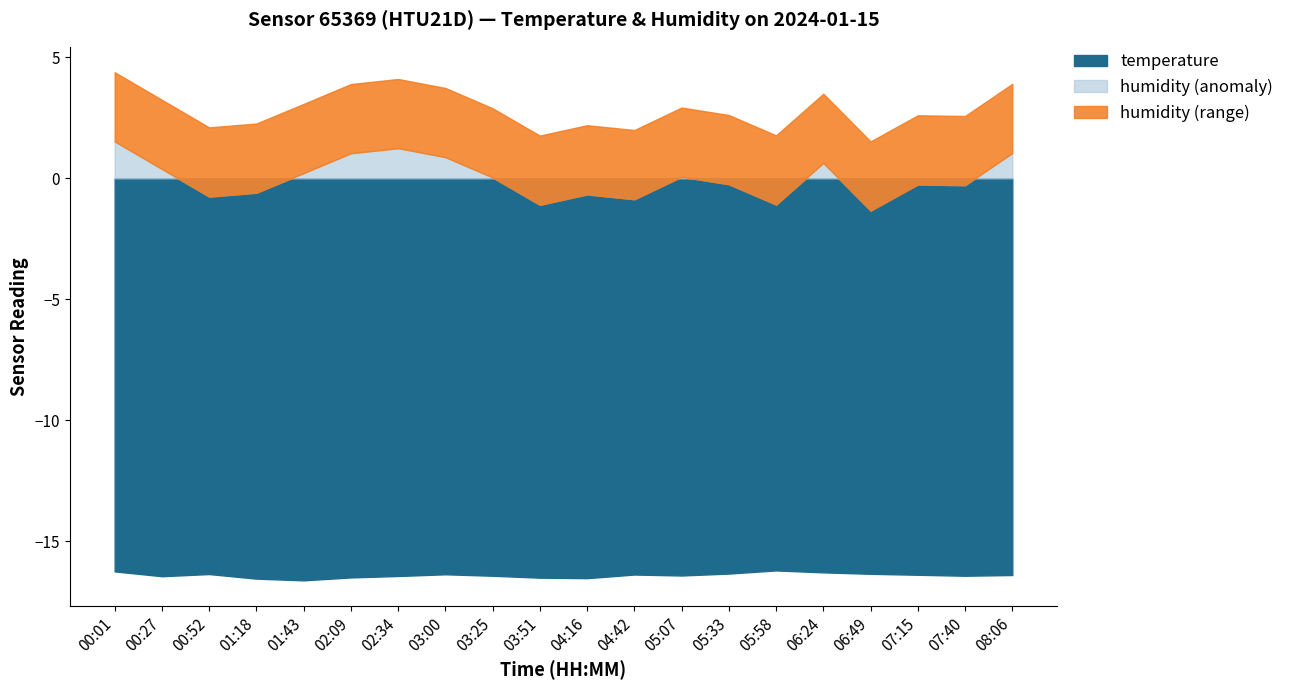

Read the temperature value at 03:25.

-16.4